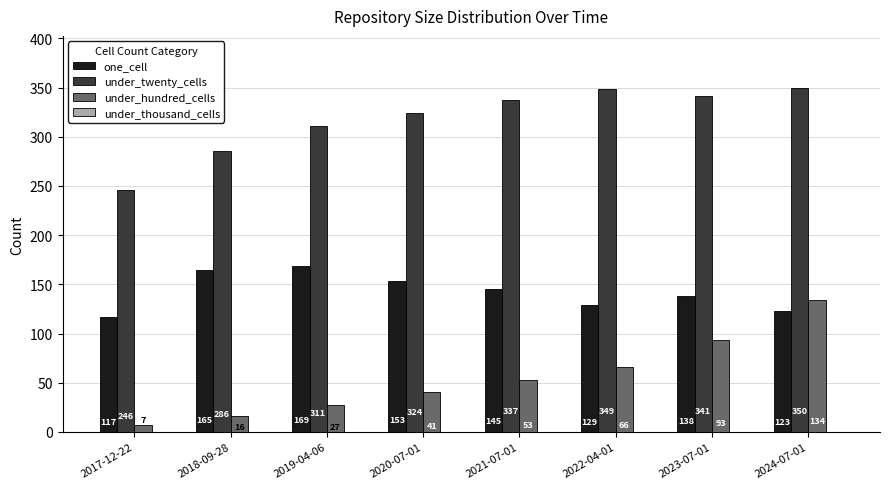

What is the difference between the one_cell values at 2024-07-01 and 2023-07-01?

15